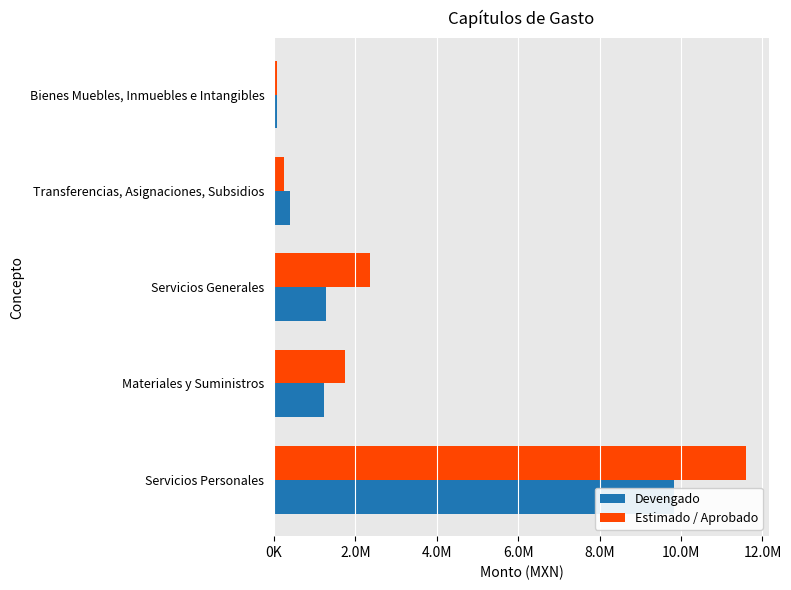

What is the difference between the maximum and minimum values in the Devengado series?

9768043.1